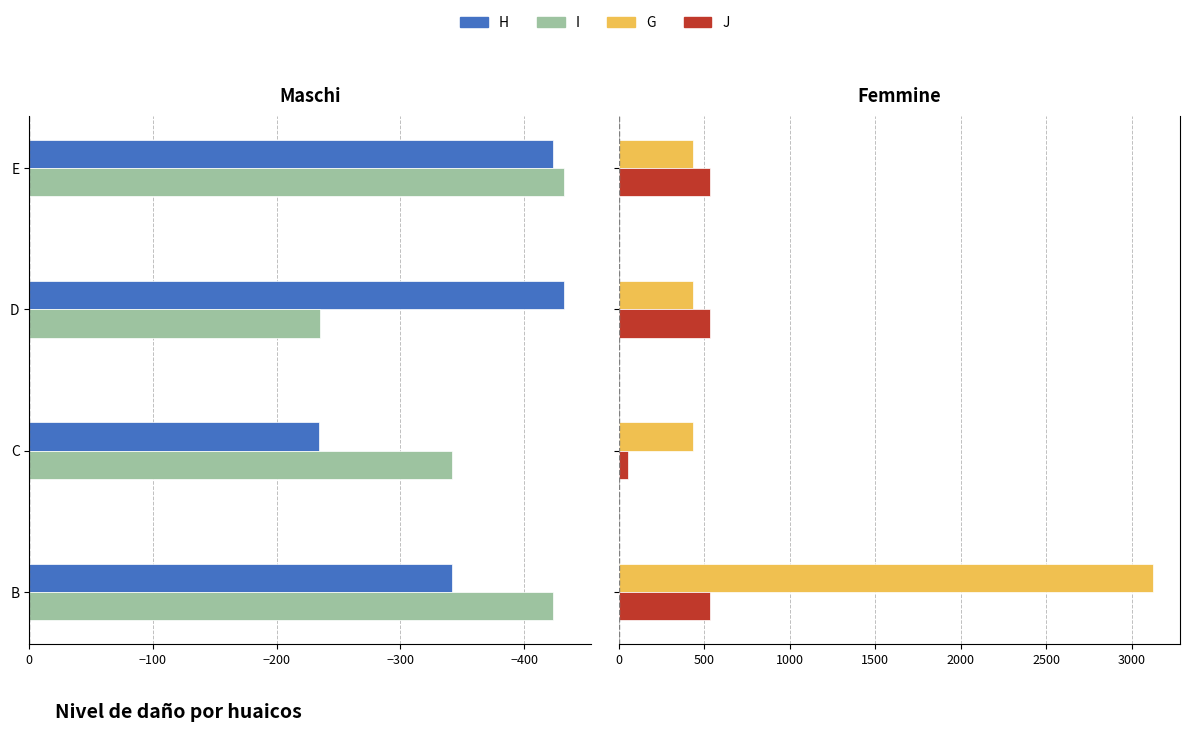

At how many categories does at least one series exceed 2466?

1